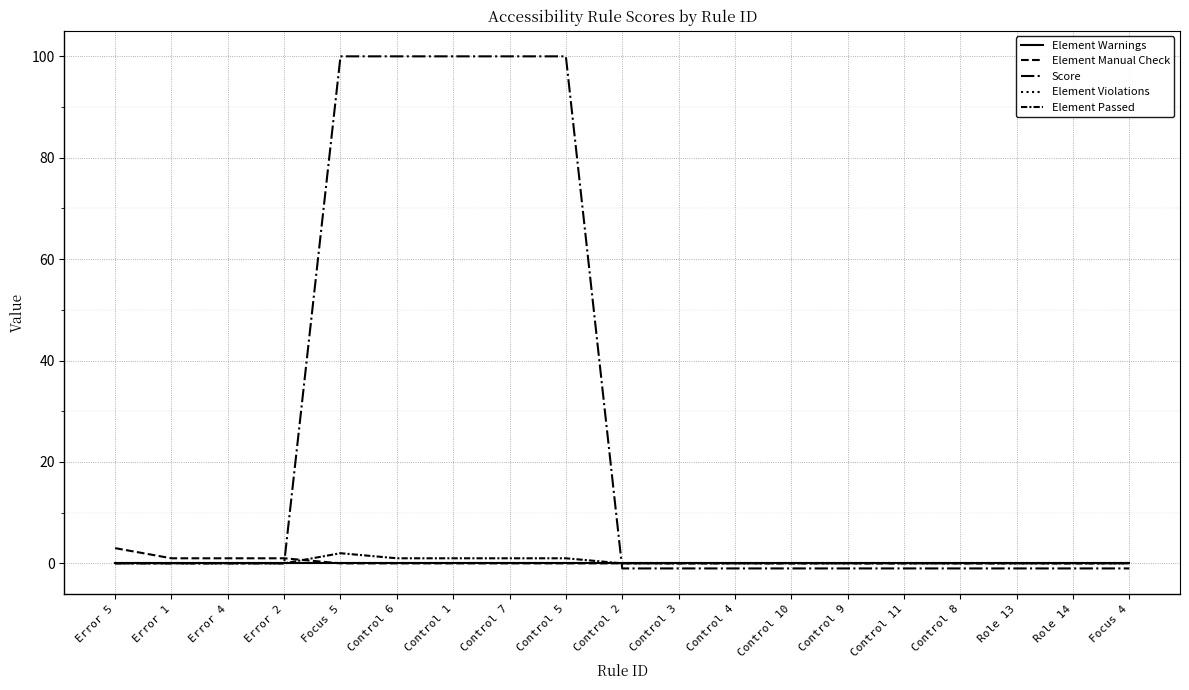

What is the minimum value shown in the chart?

-1